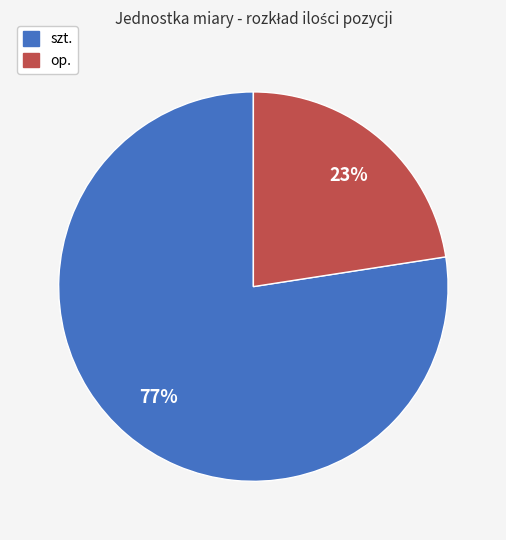

Do szt. and op. together represent more than half of the pie?

Yes